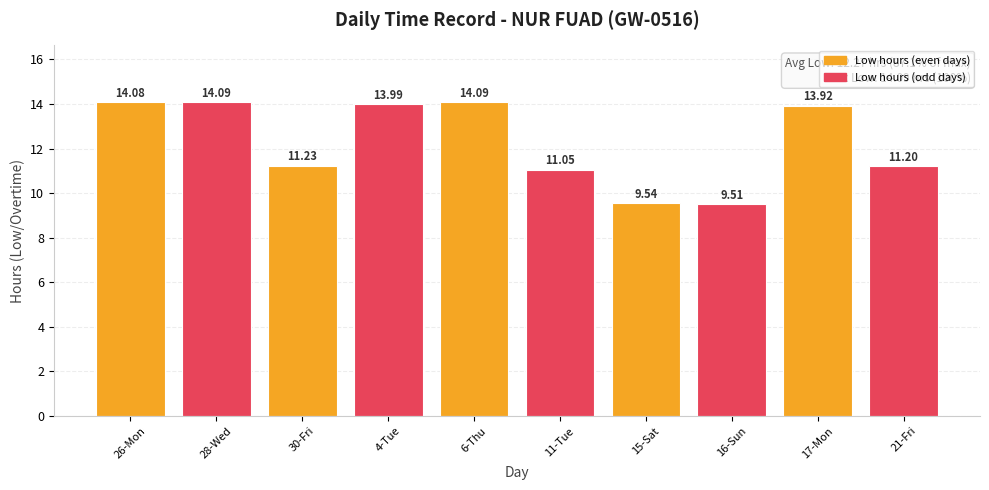

Approximately how many times larger is the value at 21-Fri compared to 17-Mon?

0.8